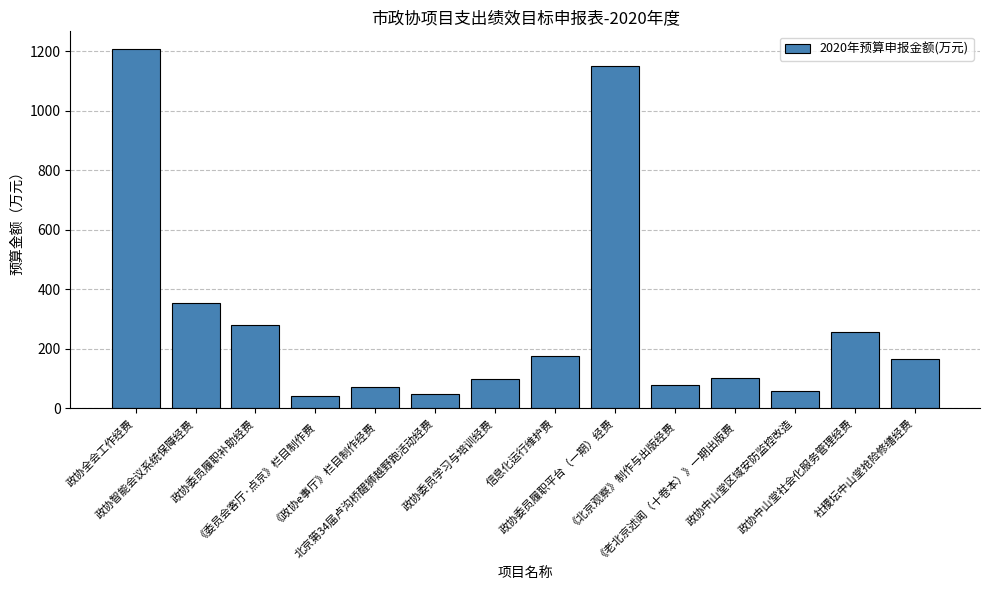

What is the difference between the values at 北京第34届卢沟桥醒狮越野跑活动经费 and 《委员会客厅·点京》栏目制作费?

9.7